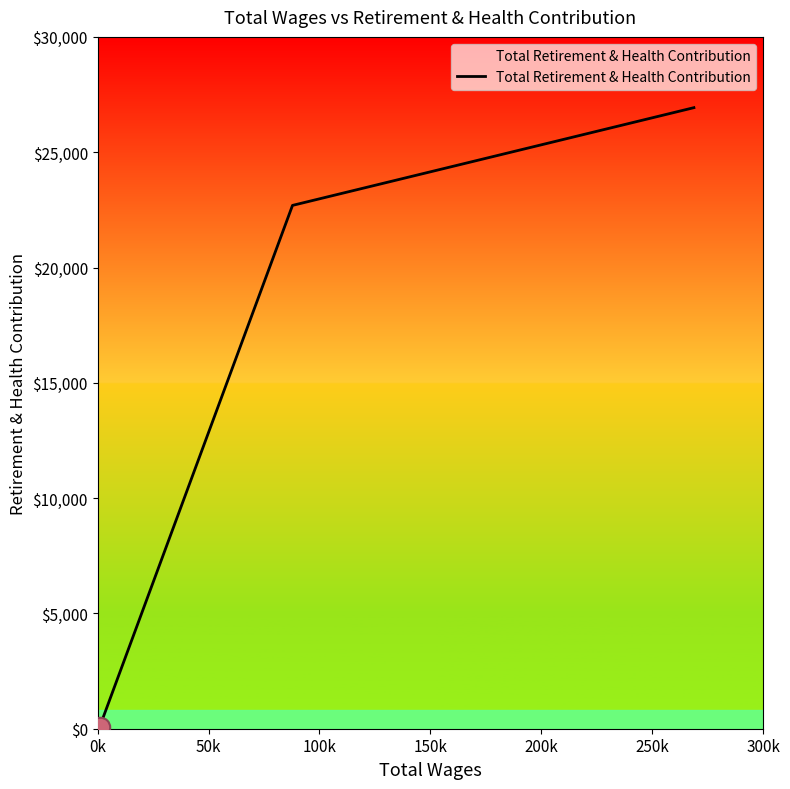

What is the sum of all values?

49701